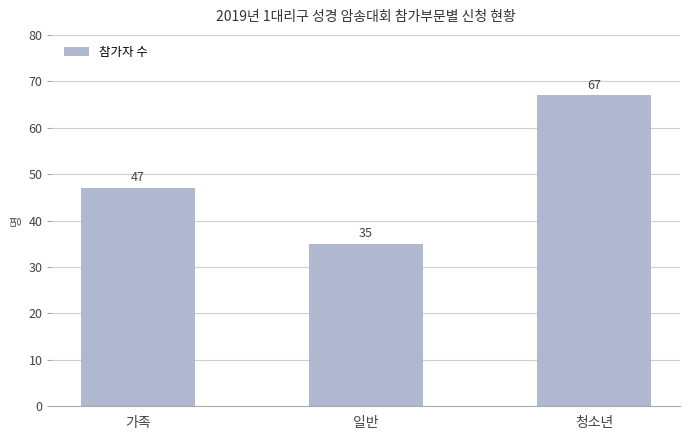

How many bars are there in total?

3